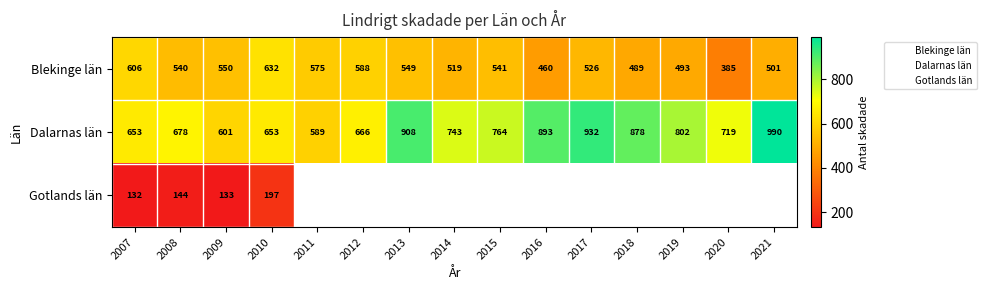

How many values in the Blekinge län series exceed 540?

7